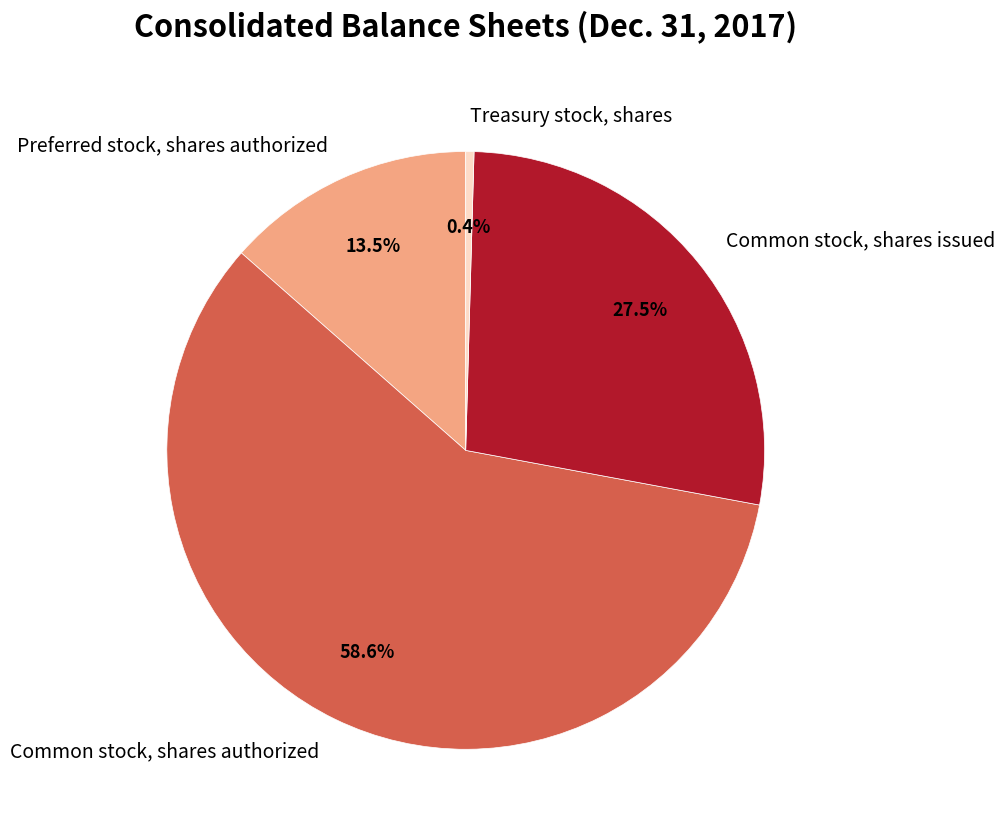

Rank the categories by value from lowest to highest.

Treasury stock, shares, Preferred stock, shares authorized, Common stock, shares issued, Common stock, shares authorized